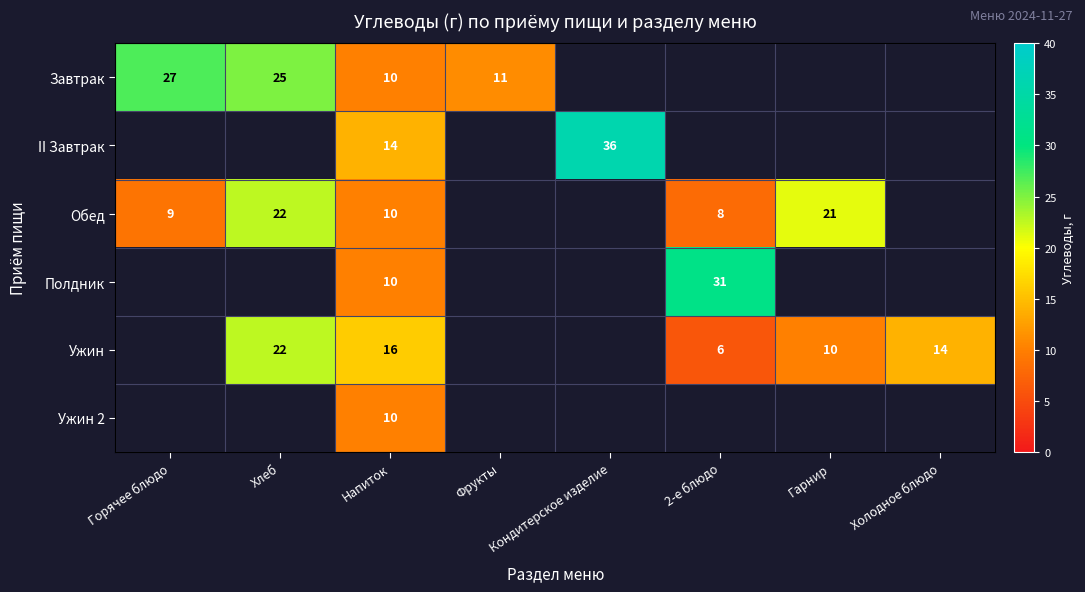

The Обед series shows 10 at Гарнир. True or false?

False